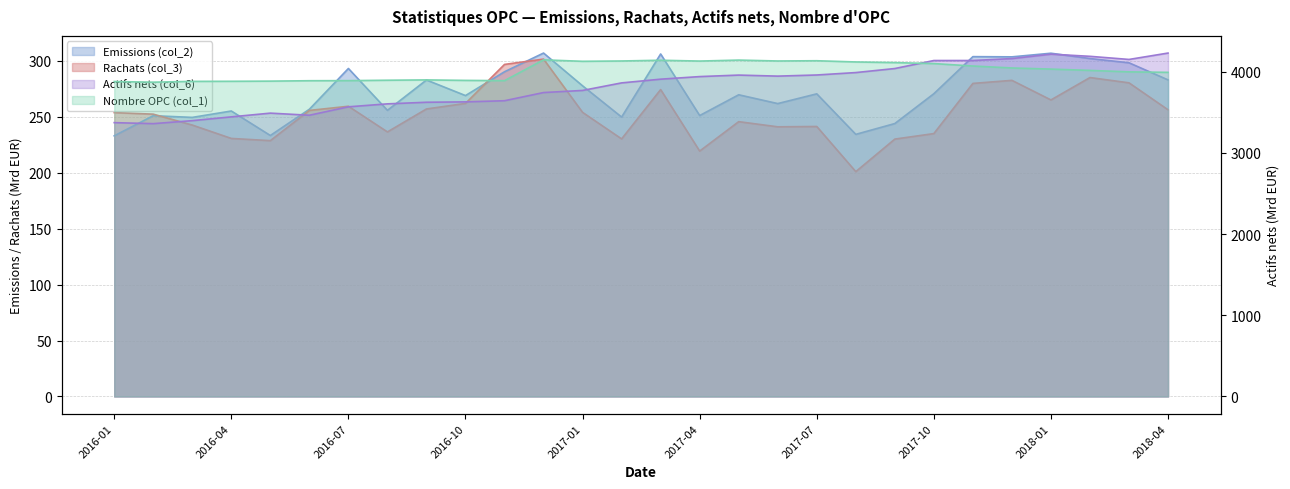

What is the label of the 10th point from the left?

2016-10